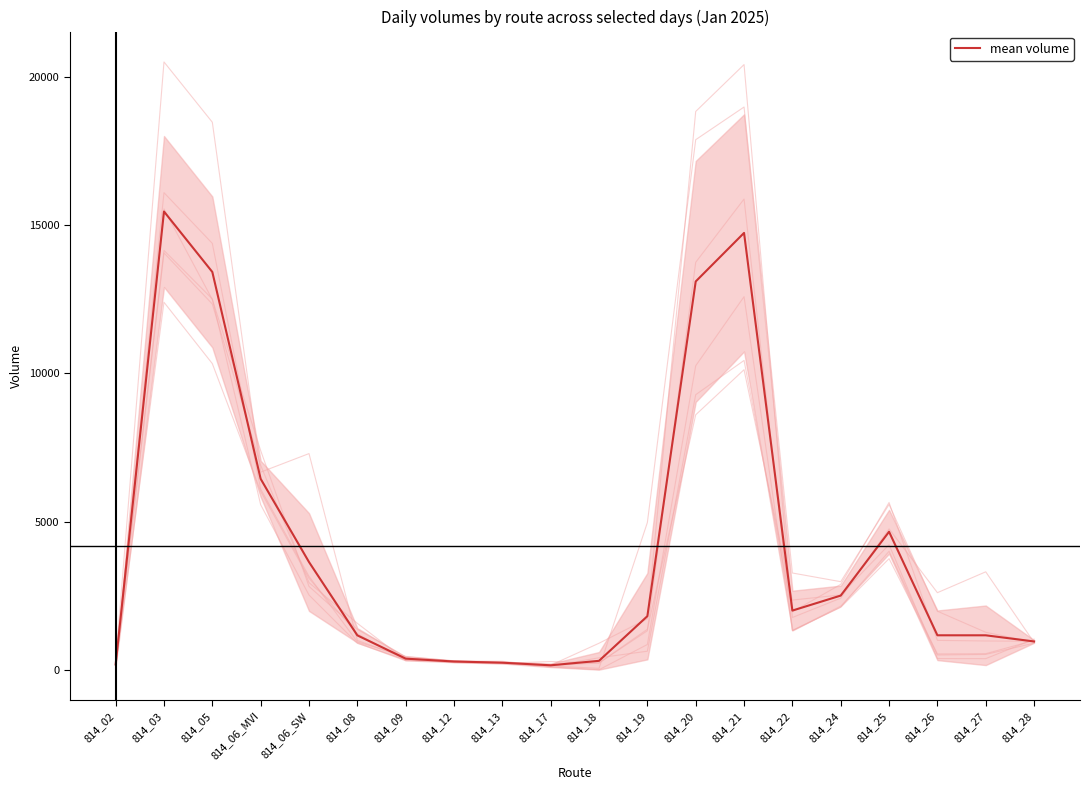

Which category has the lowest value across all series?

814_17